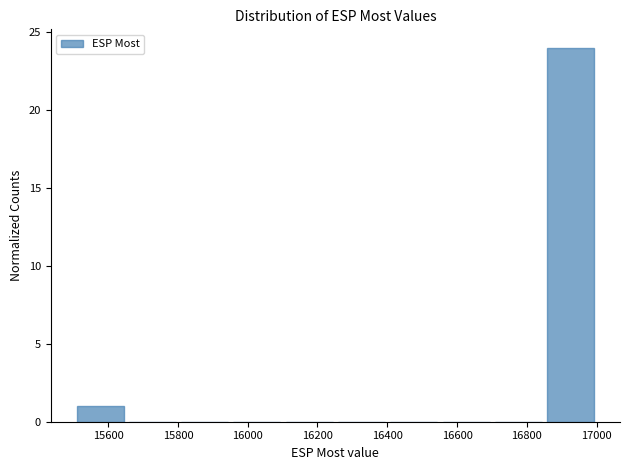

What is the height of the bar covering 15500 to 15660 on the x-axis? Neither the bar edges nor the heights are printed on the chart, so give them approximately, as read against the axes.

1